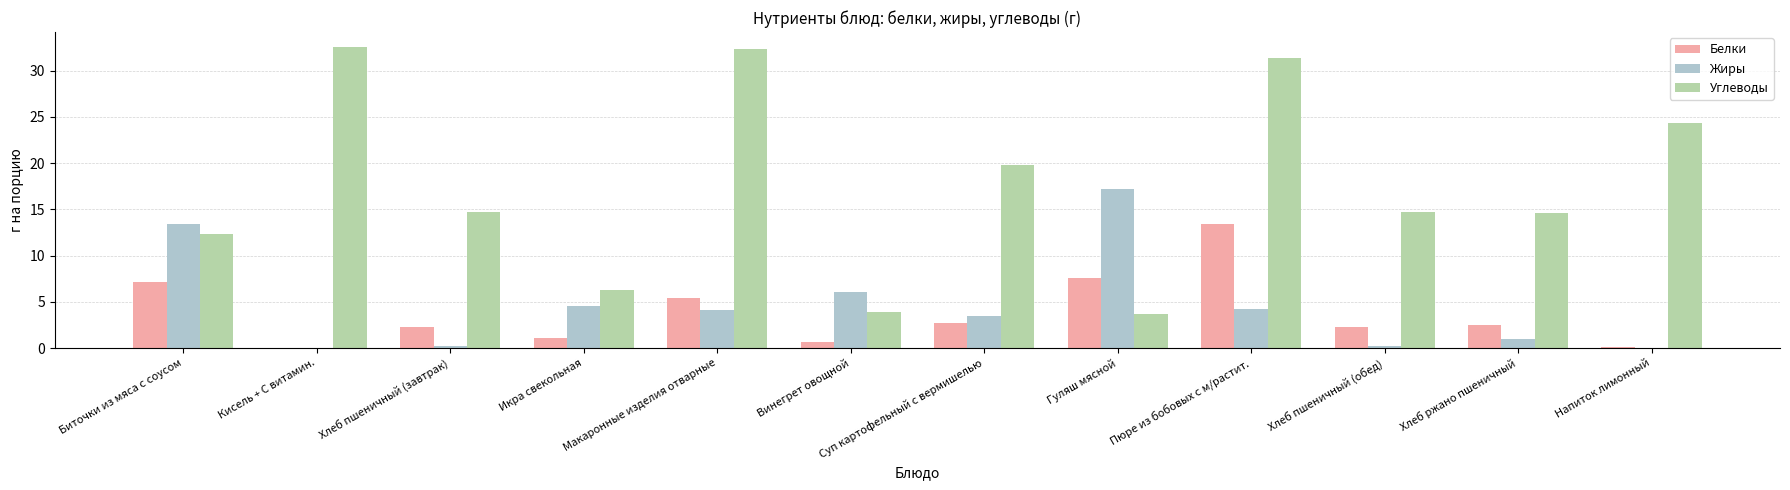

What is the greatest value displayed?

32.5